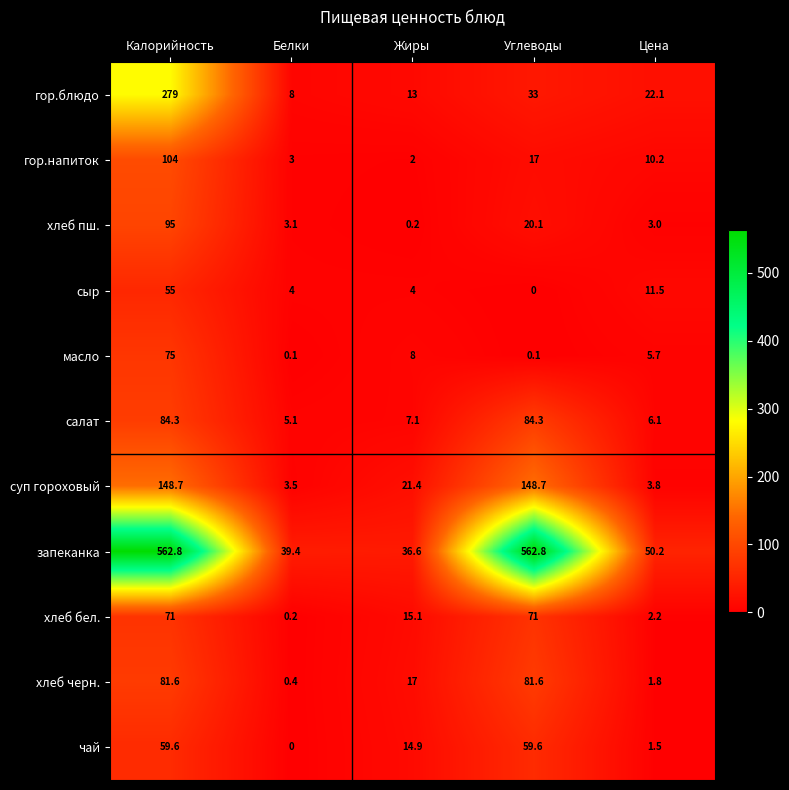

What is the difference between the second highest and second lowest values in the чай series?

58.1